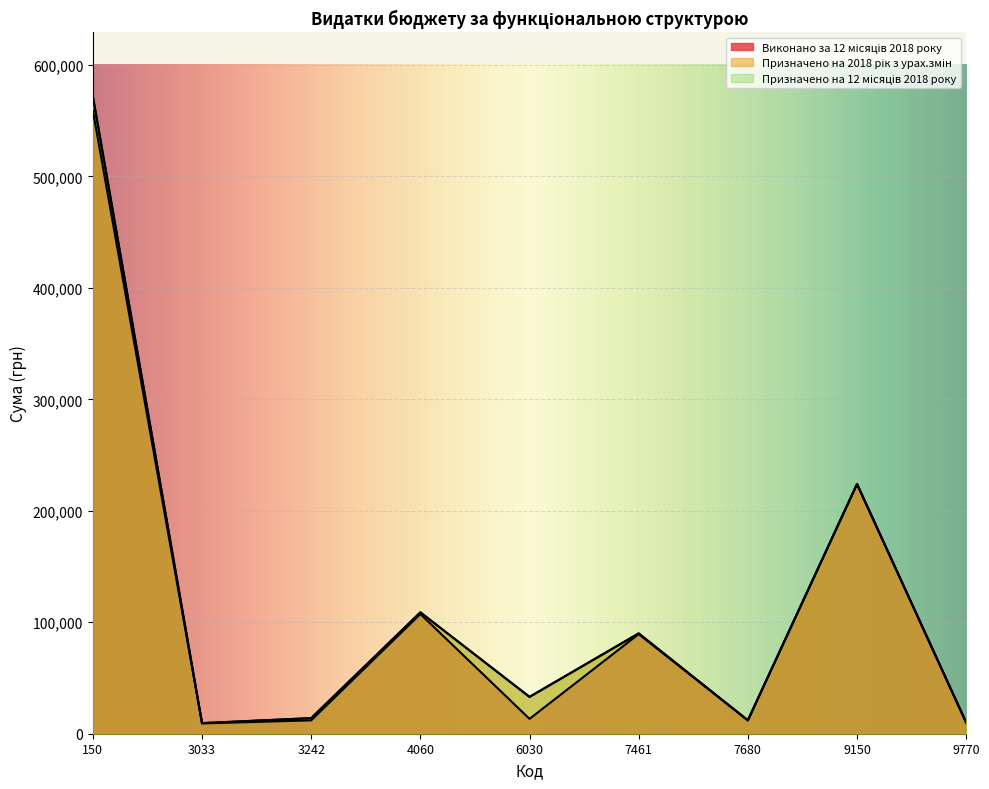

What is the average value of the Призначено на 2018 рік з урах.змін series?

119264.8